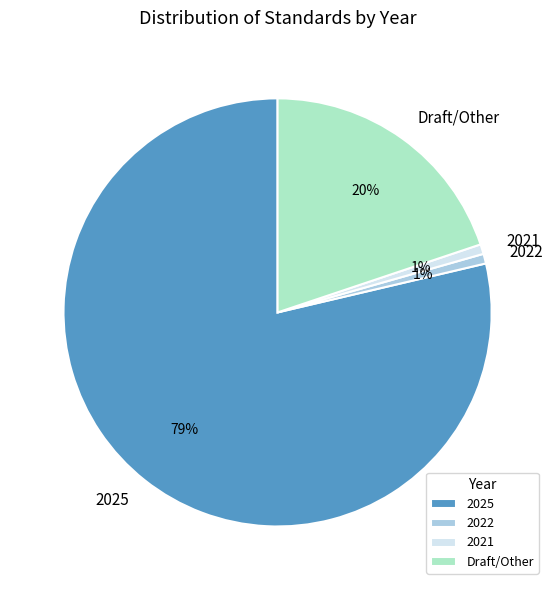

How many slices are in this pie chart?

4